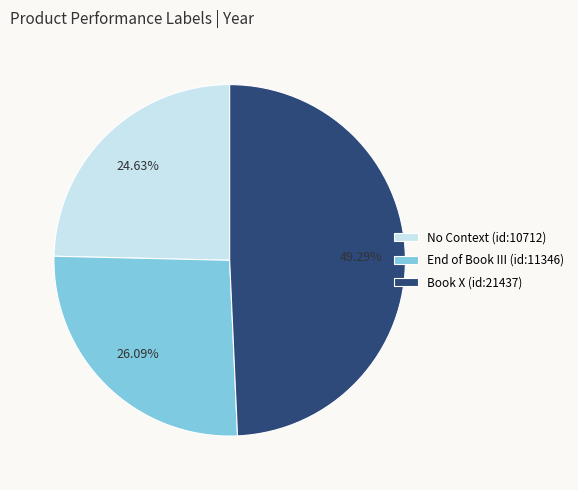

Count the number of slices in the pie.

3